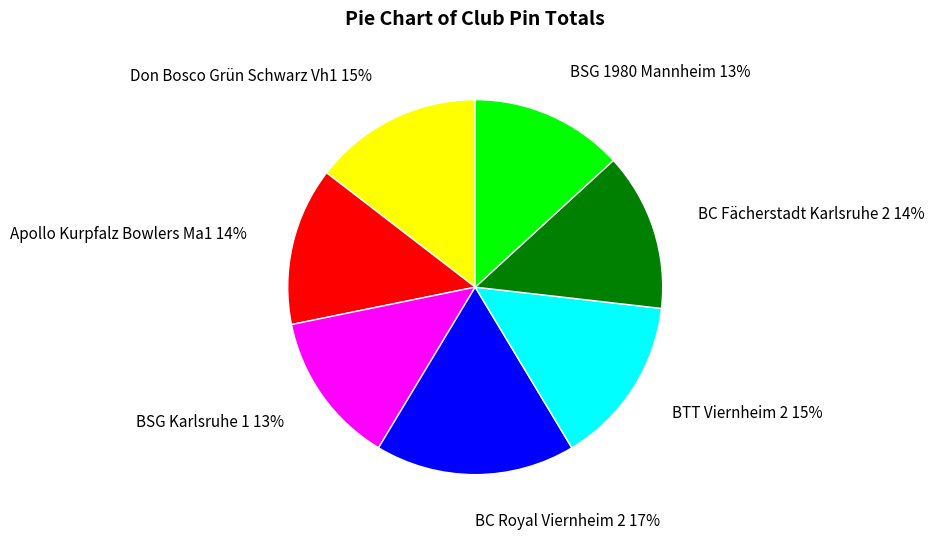

What percentage is the Apollo Kurpfalz Bowlers Ma1 slice, to the nearest percent?

14%